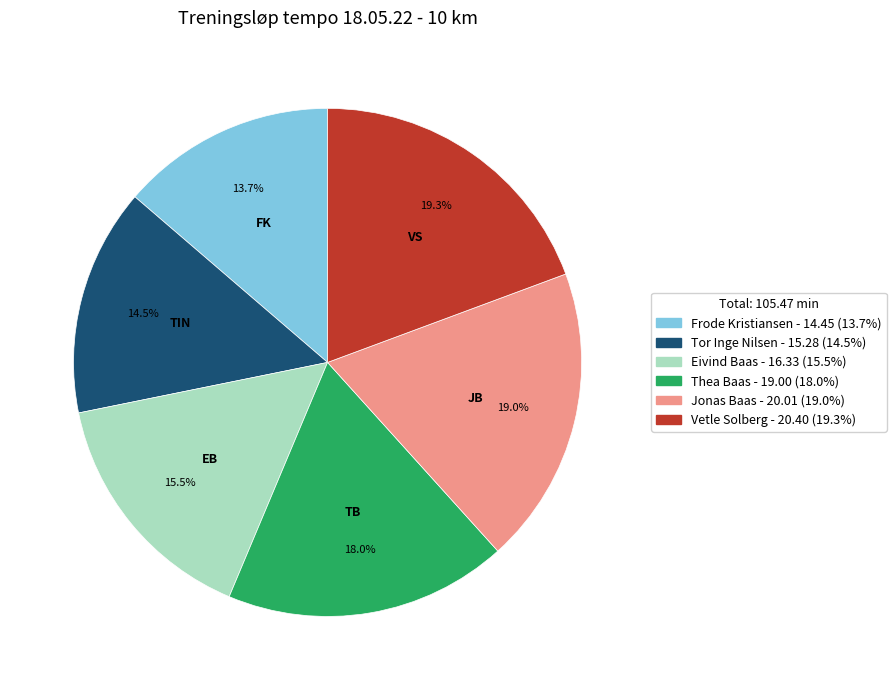

What is the total percentage of Tor Inge Nilsen and Frode Kristiansen?

28.2%